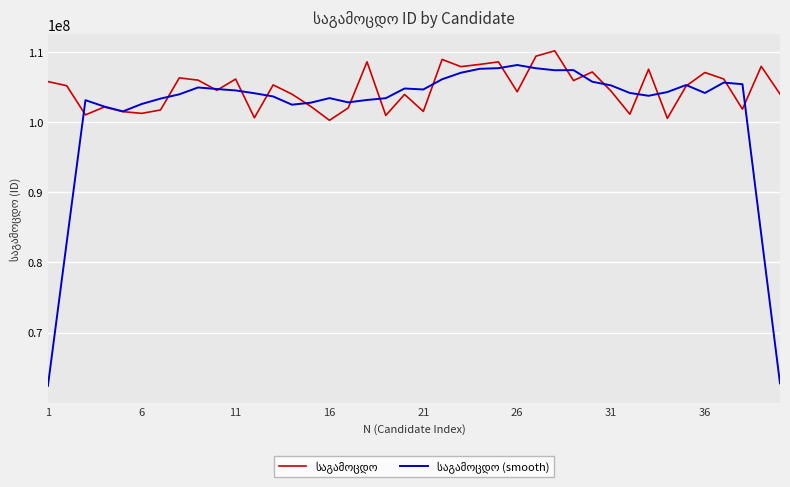

What is the smallest value displayed?

62398519.6